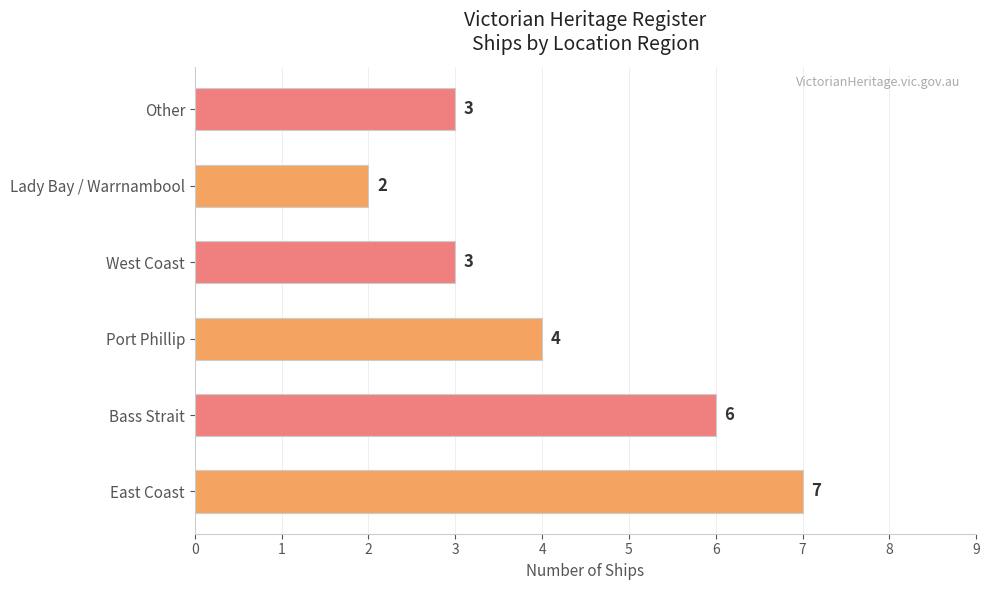

Which category has the lowest value across all series?

Lady Bay / Warrnambool